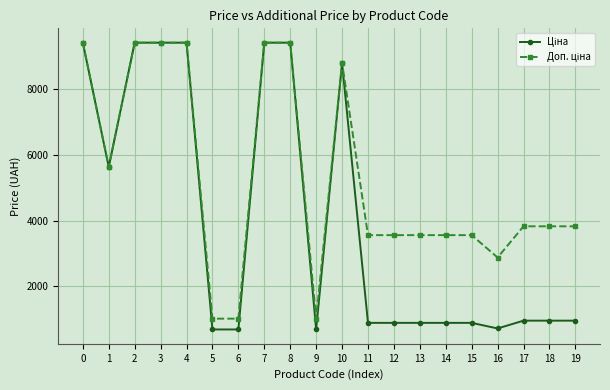

What is the smallest value displayed?

689.1